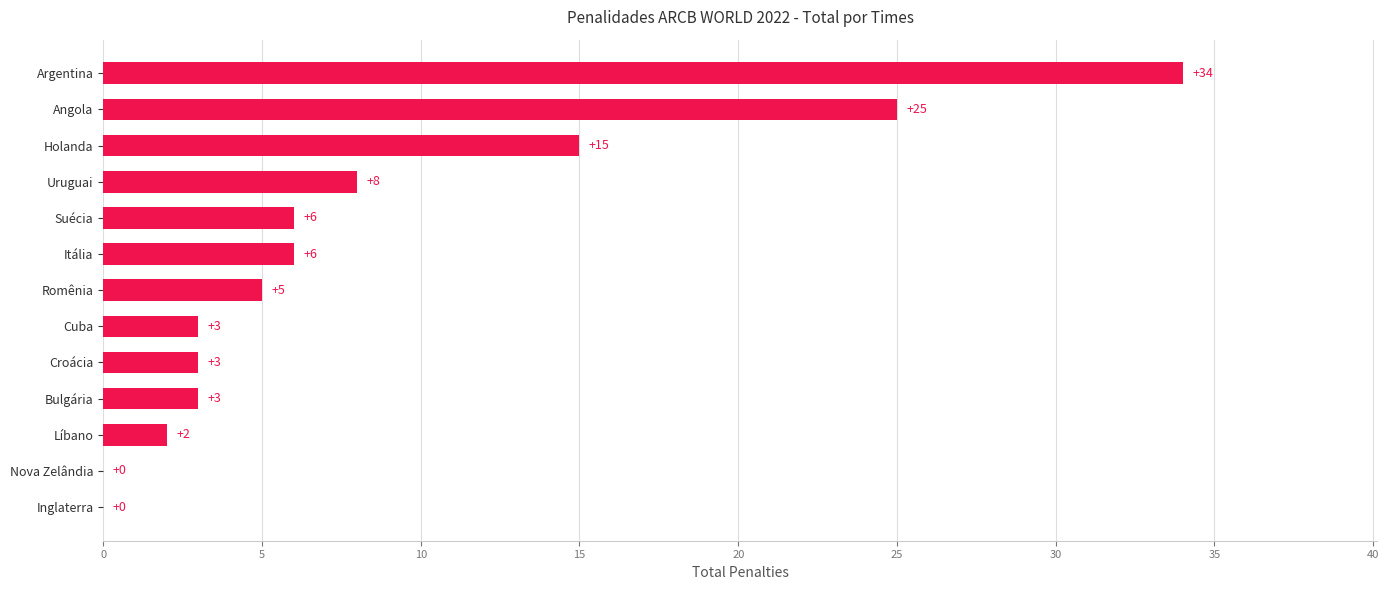

Are the bars grouped side by side (vs. stacked)?

No